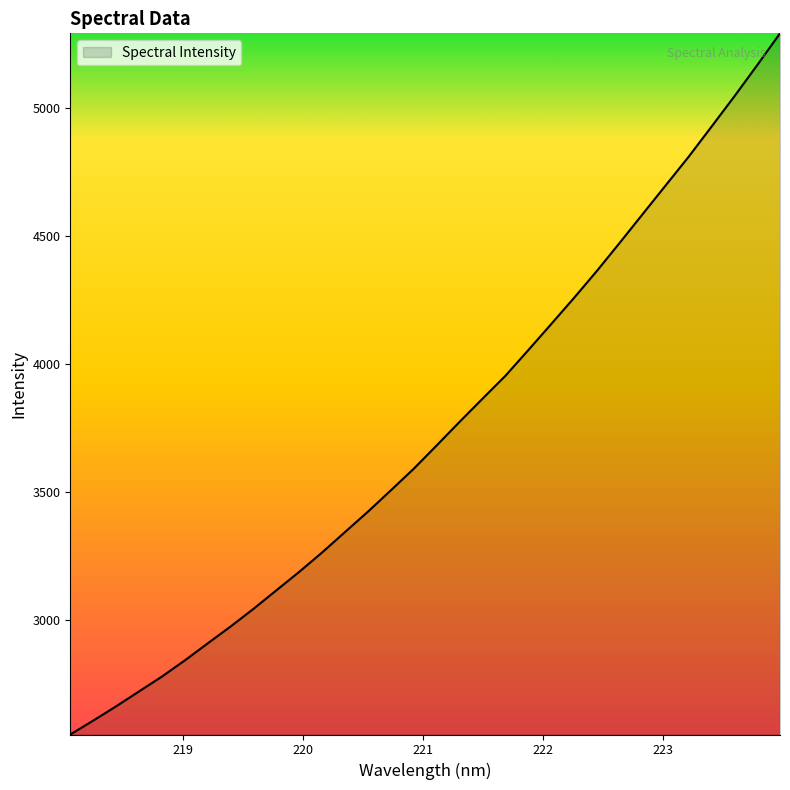

What is the smallest value displayed?

2551.3